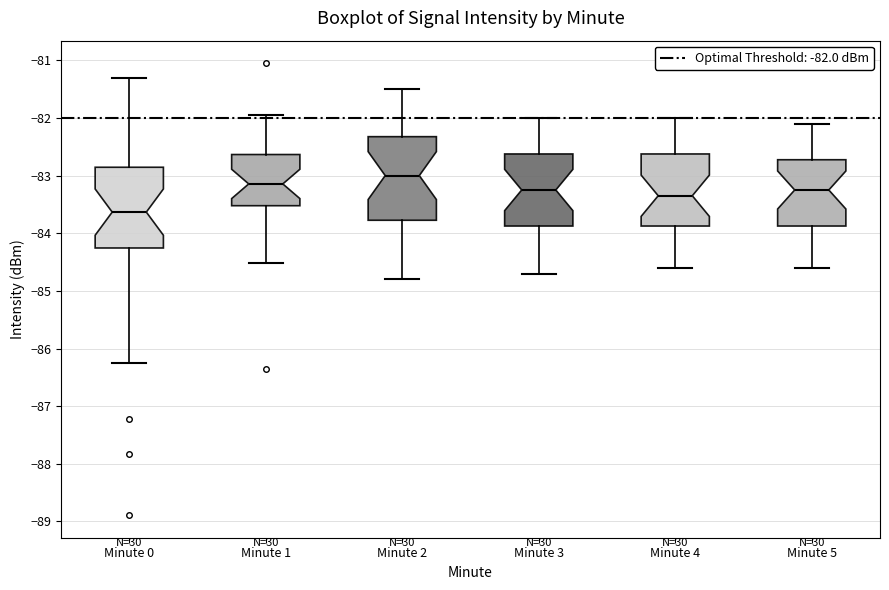

Reading left to right, transcribe this box plot: for each box, give where its median line is, the range the box spans, and where its two whiskers end, as read against the y-axis. The values are not printed on the chart, so give them approximately, as read against the axis.

Minute 0: median -83.6, box -84.3 to -82.9, whiskers -86.2 to -81.3
Minute 1: median -83.1, box -83.5 to -82.6, whiskers -84.5 to -82.0
Minute 2: median -83.0, box -83.8 to -82.3, whiskers -84.8 to -81.5
Minute 3: median -83.2, box -83.9 to -82.6, whiskers -84.7 to -82.0
Minute 4: median -83.3, box -83.9 to -82.6, whiskers -84.6 to -82.0
Minute 5: median -83.2, box -83.9 to -82.7, whiskers -84.6 to -82.1